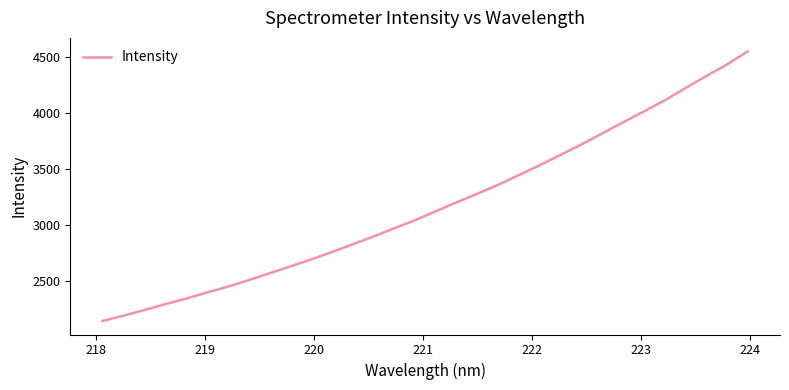

What is the difference between the maximum and minimum values?

2409.0